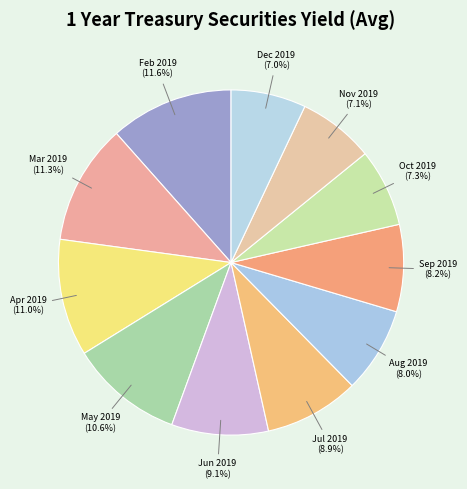

To the nearest percent, what is the difference between the largest and smallest slice percentages?

5%